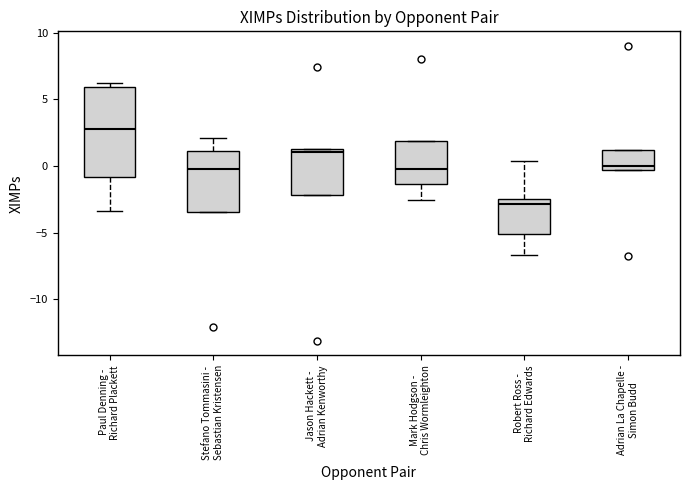

Where is the lower edge of the box for Jason Hackett - Adrian Kenworthy on the y-axis? The values are not printed on the chart, so give them approximately, as read against the axis.

-2.0